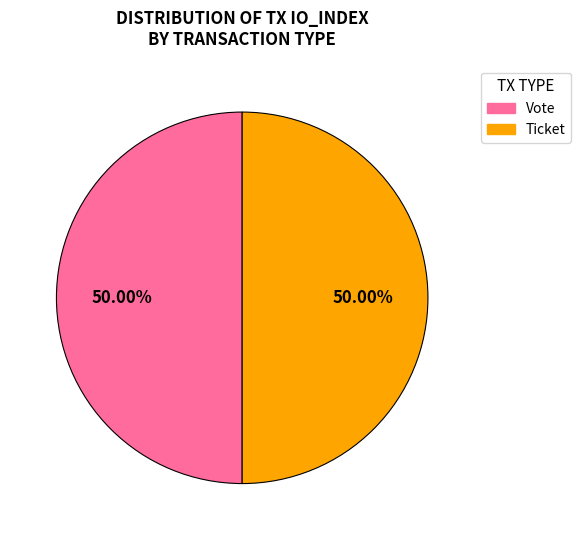

Do Ticket and Vote together represent more than half of the pie?

Yes